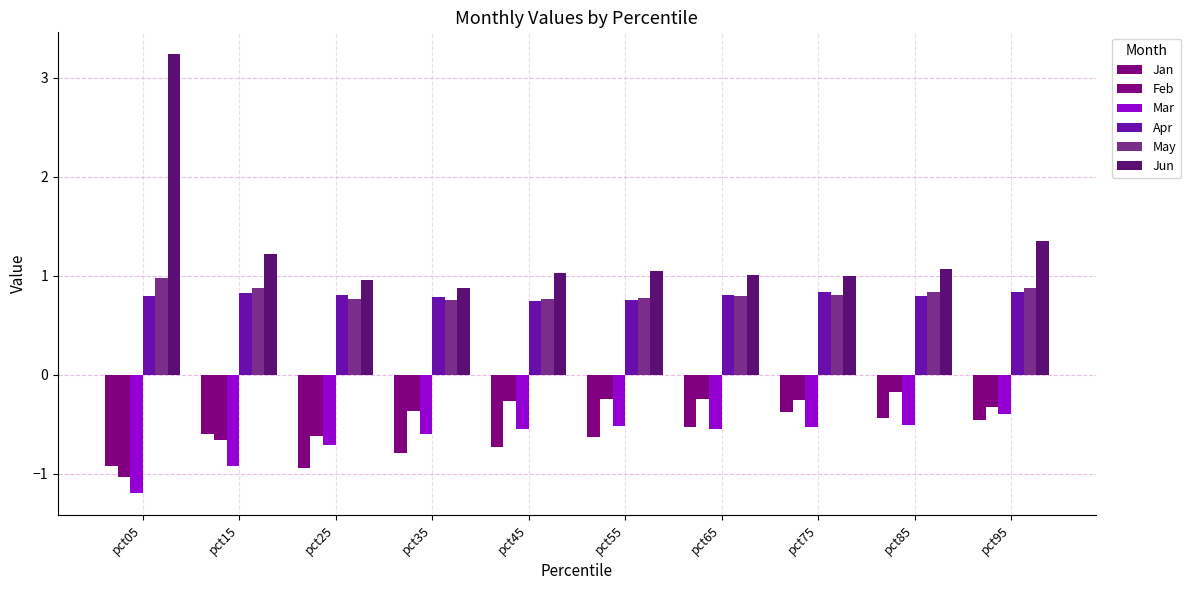

Are the bars horizontal?

No